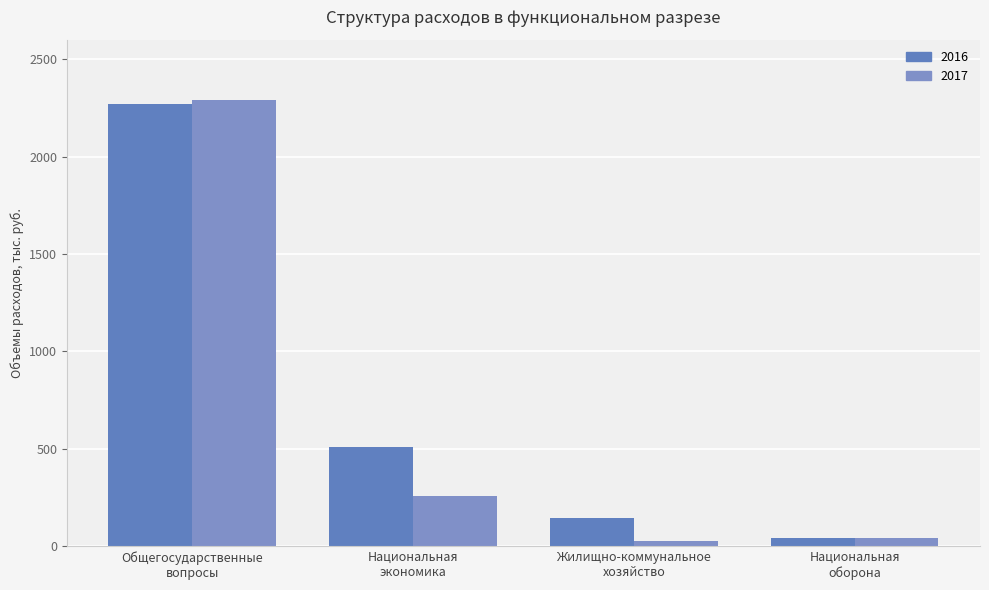

Which category has the lowest value in the 2017 series?

Жилищно-коммунальное
хозяйство